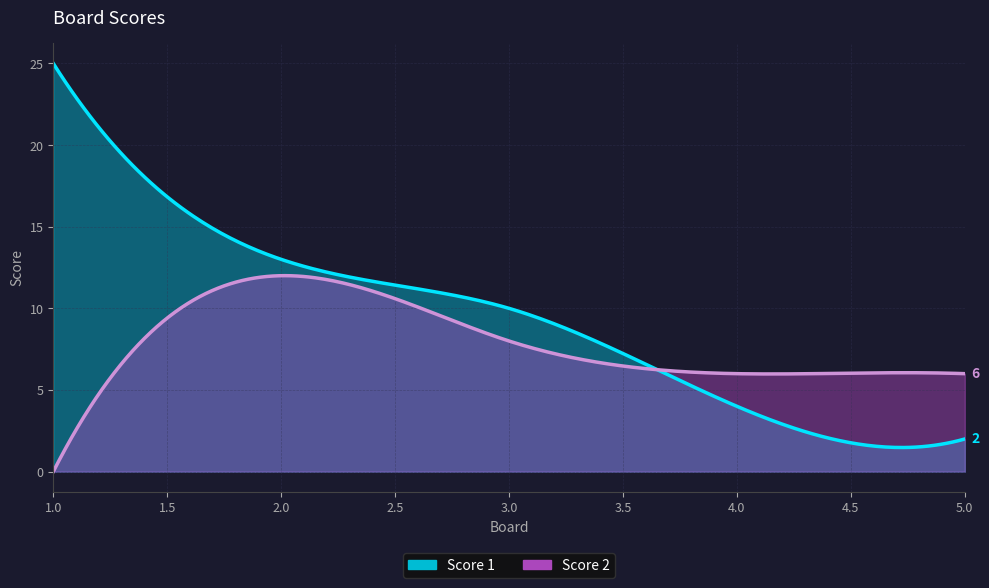

Between 2 and 3, which series saw the biggest shift?

Score 2